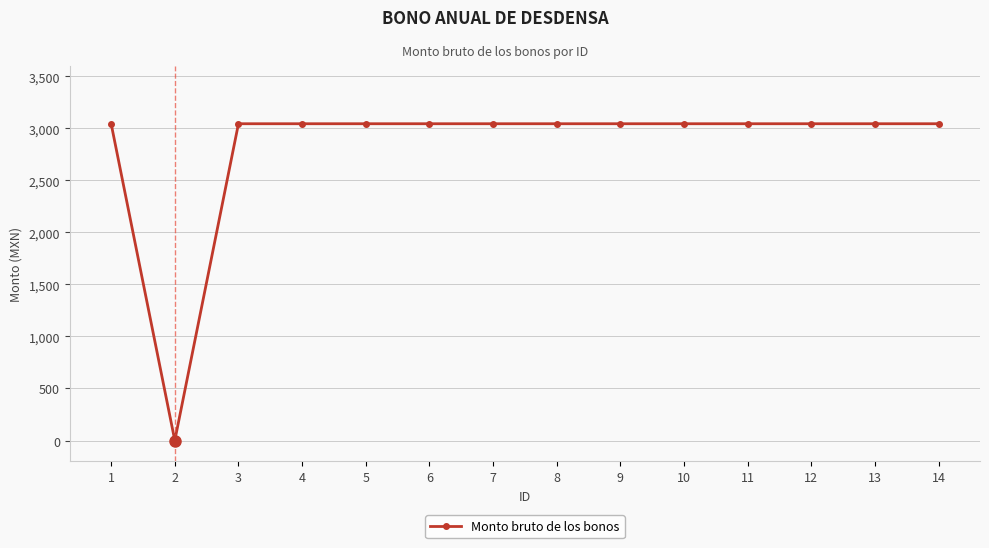

What is the difference between the maximum and minimum values?

3045